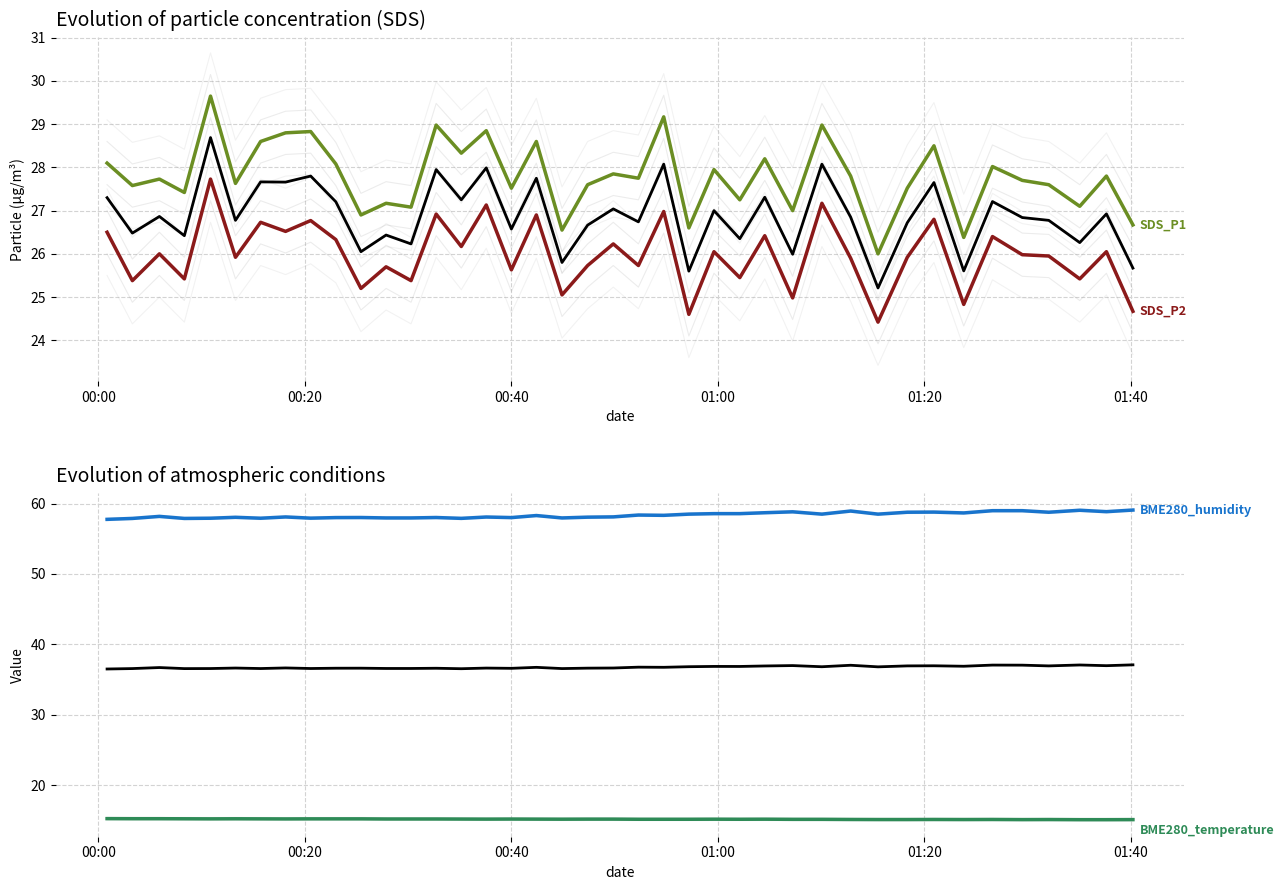

How many interior local peaks does the BME280_temperature series have?

7